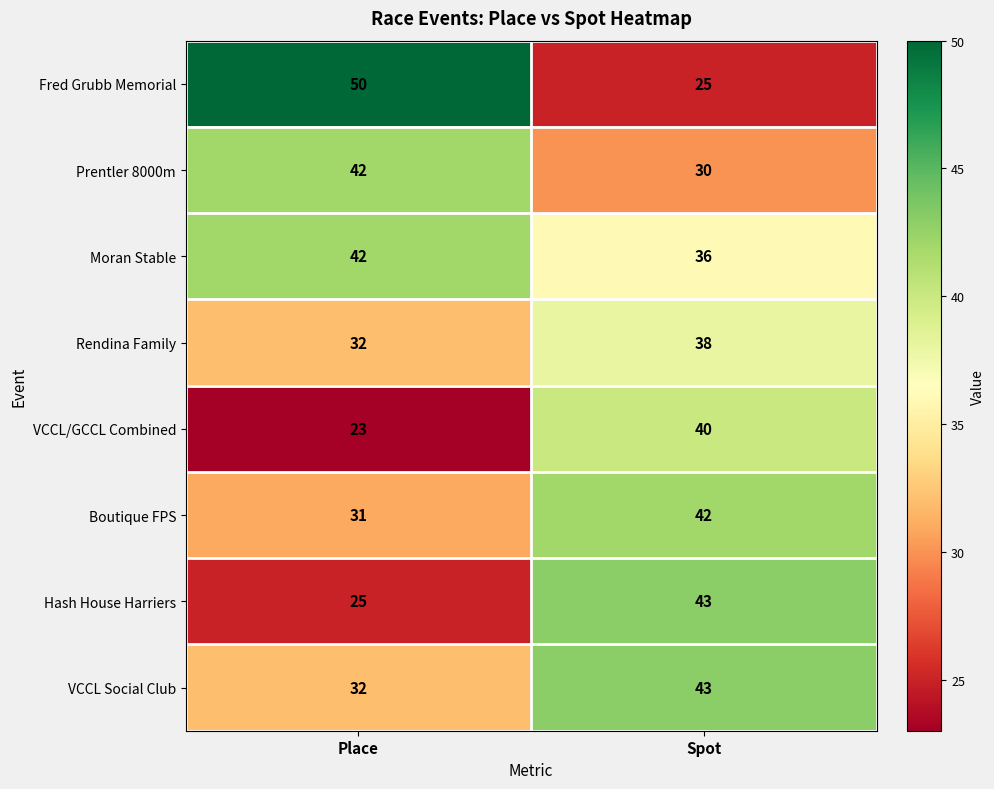

Which series has the largest range (max minus min)?

Fred Grubb Memorial